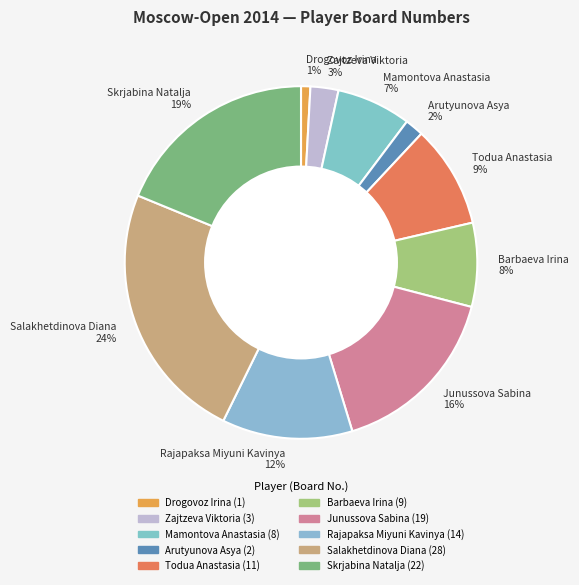

Which slice is the smallest?

Drogovoz Irina